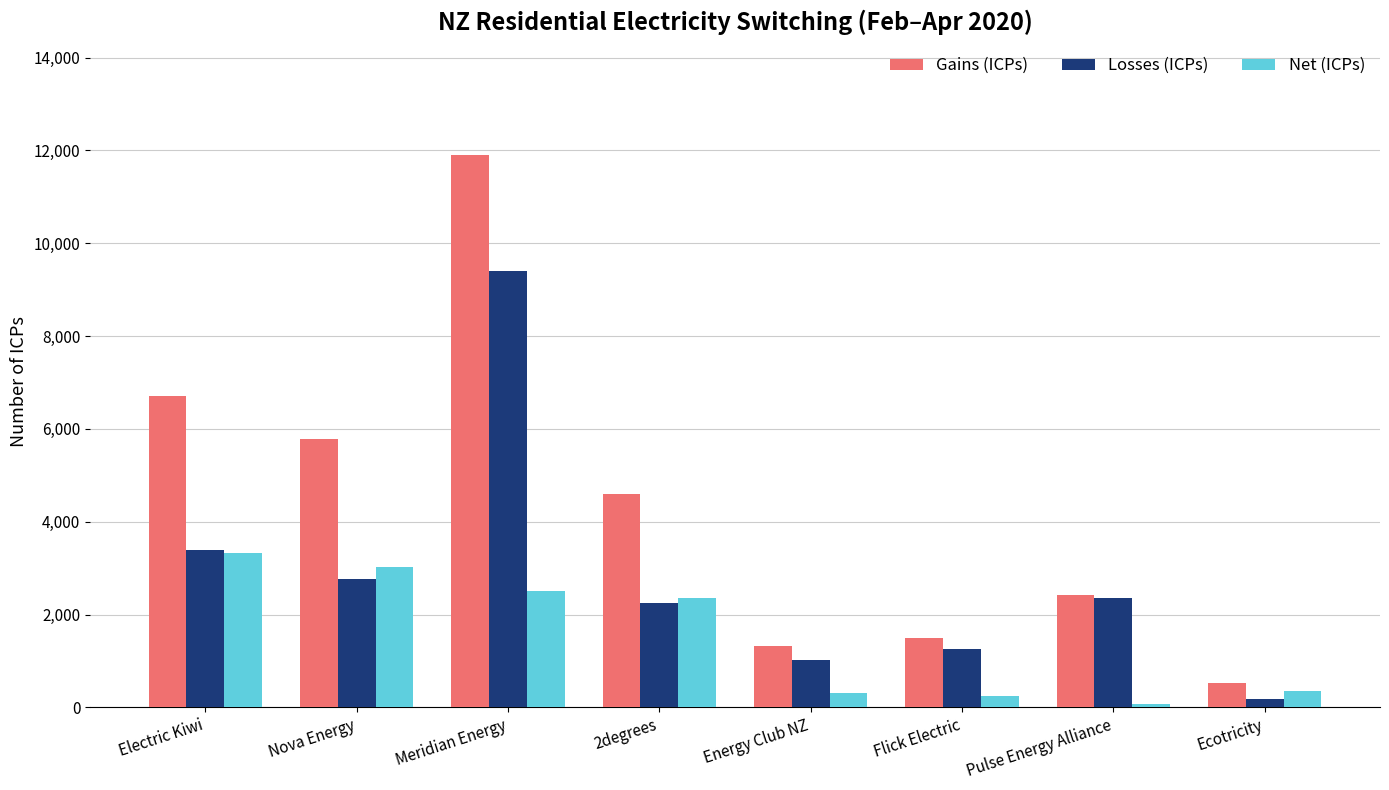

Which category has the lowest value in the Net (ICPs) series?

Pulse Energy Alliance